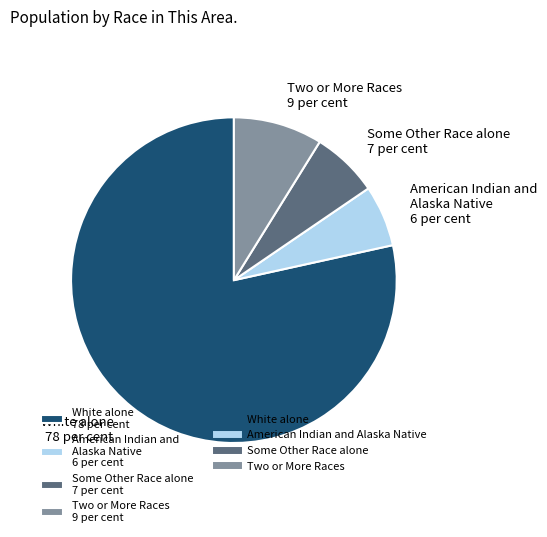

What is the smallest slice in the pie chart?

American Indian and Alaska Native 6 per cent